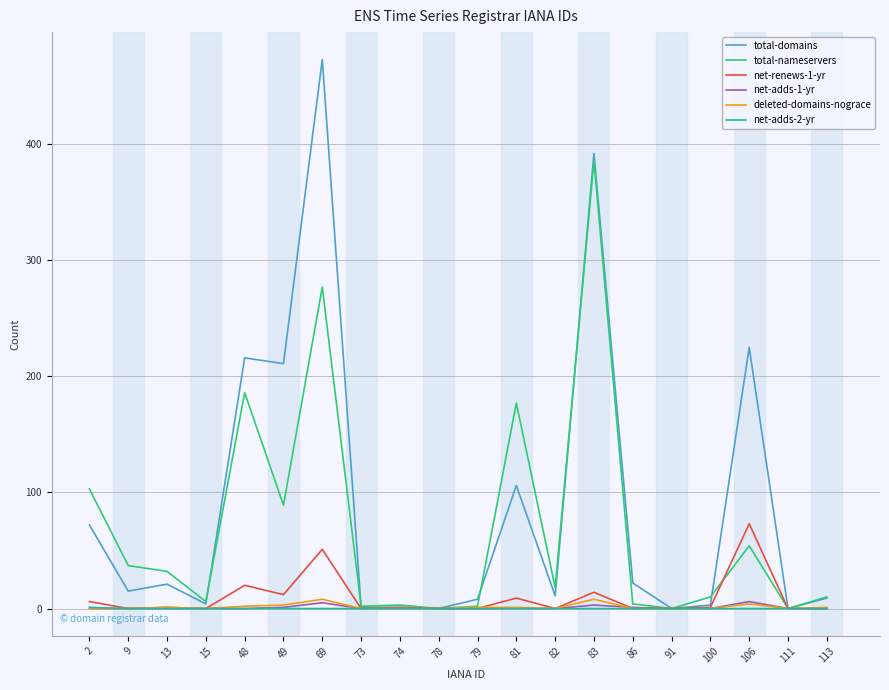

At which label does total-nameservers first exceed 18?

2